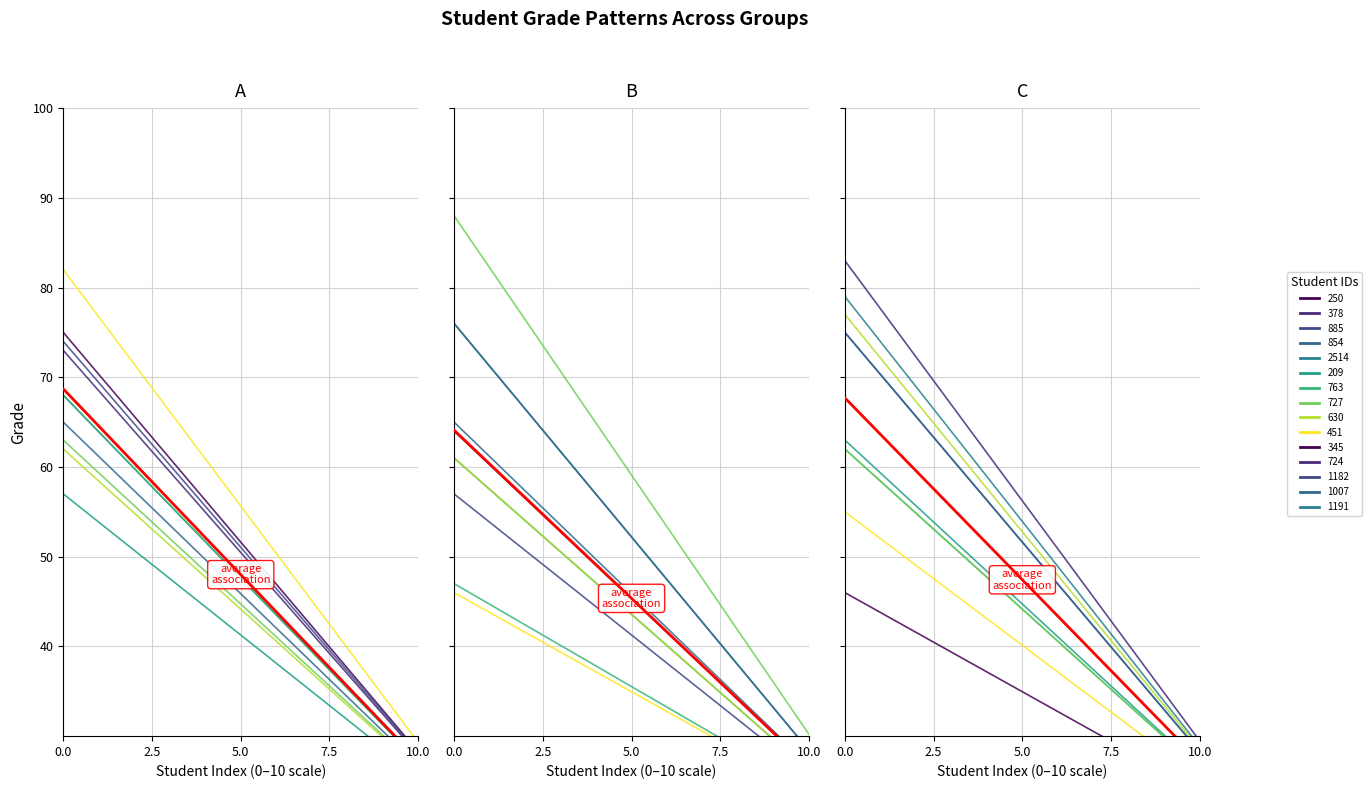

What is the change in value from 854 to 1182?

-8